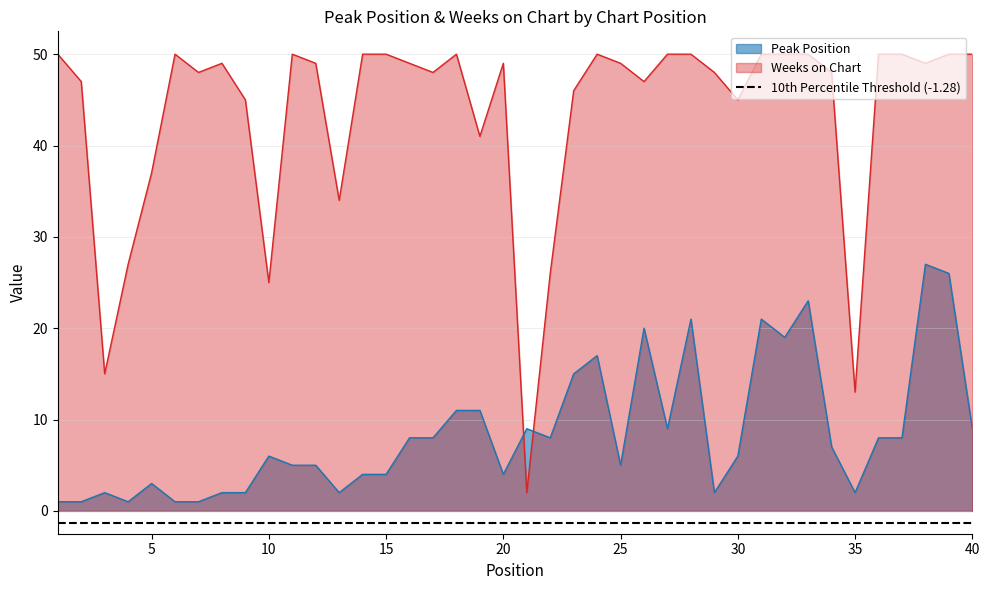

Which category has the highest value in the Weeks on Chart series?

1